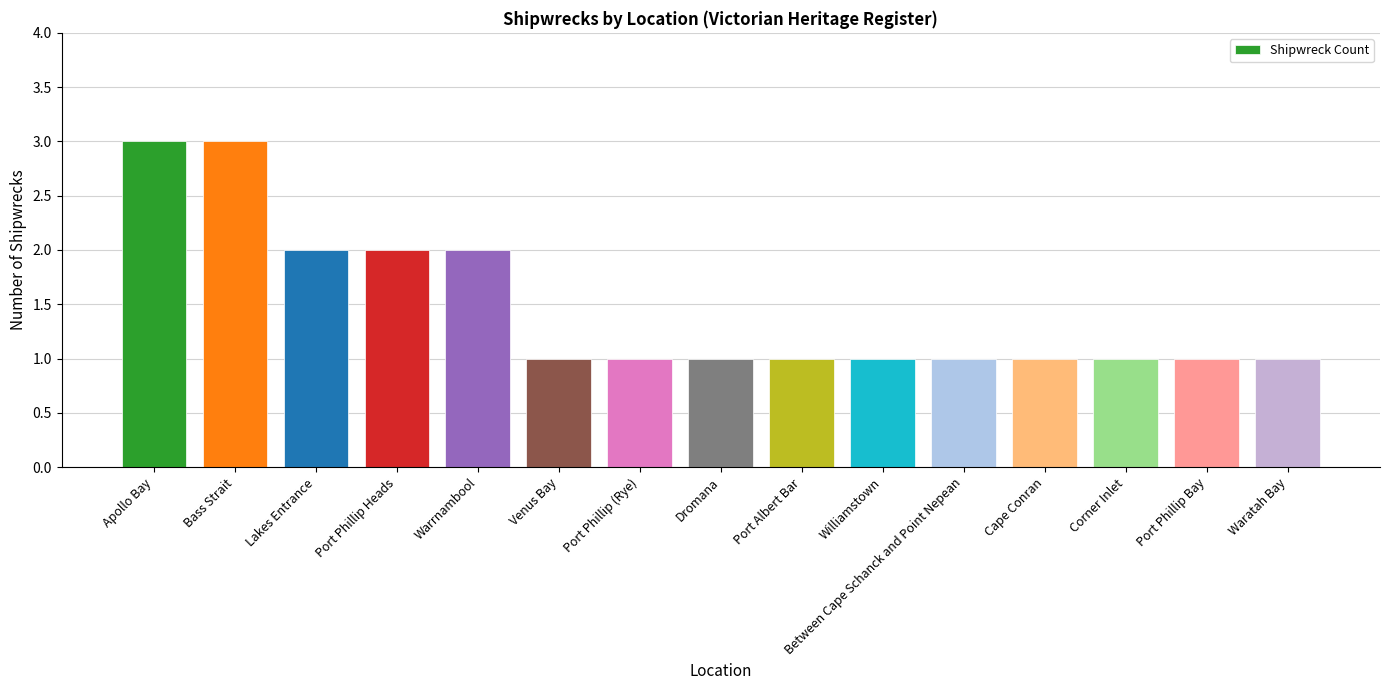

What is the label of the 7th bar from the left?

Port Phillip (Rye)